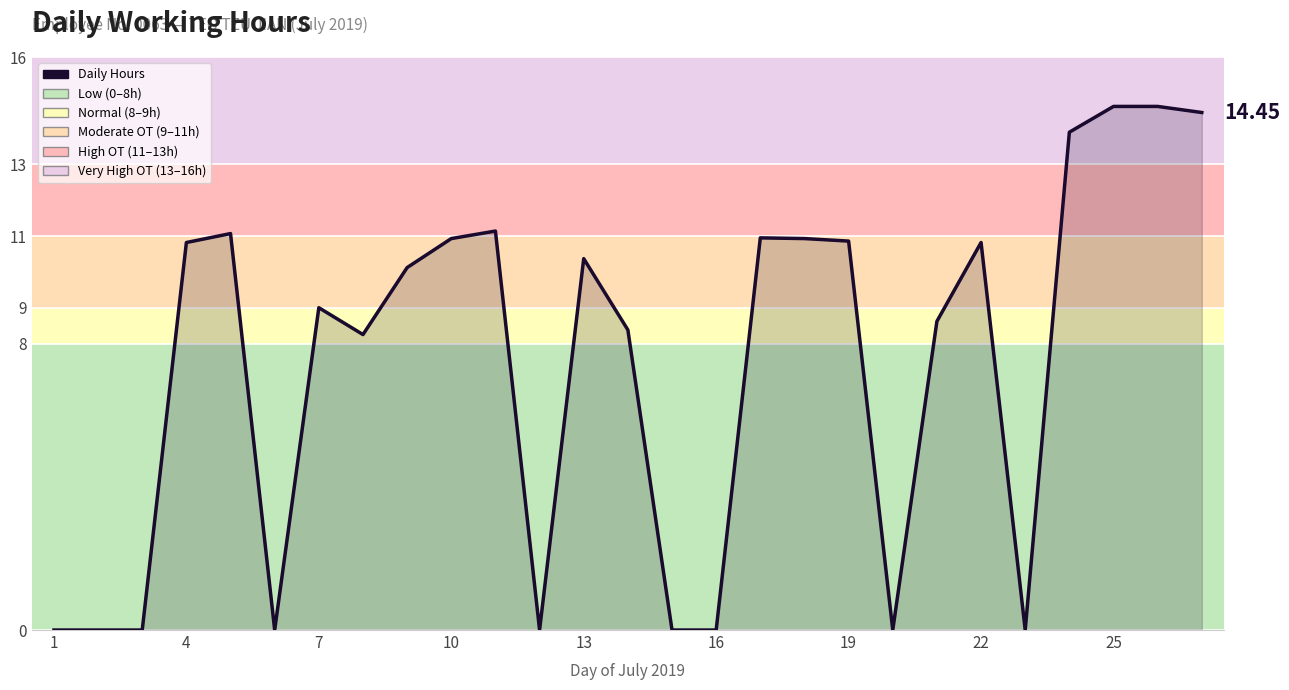

What is the difference between the maximum and minimum values?

14.6